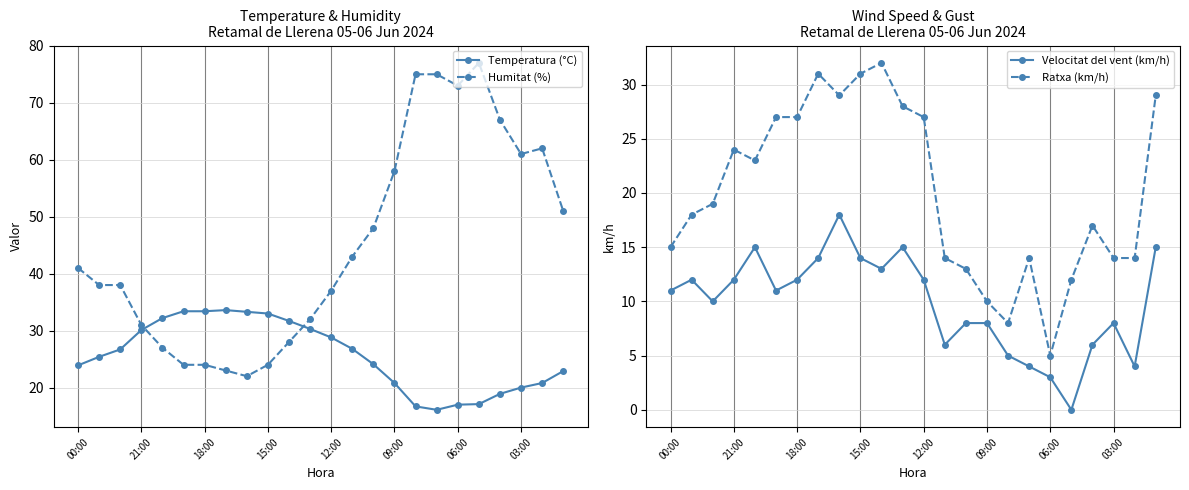

What is the difference between the maximum and minimum values in the Temperatura (°C) series?

17.5